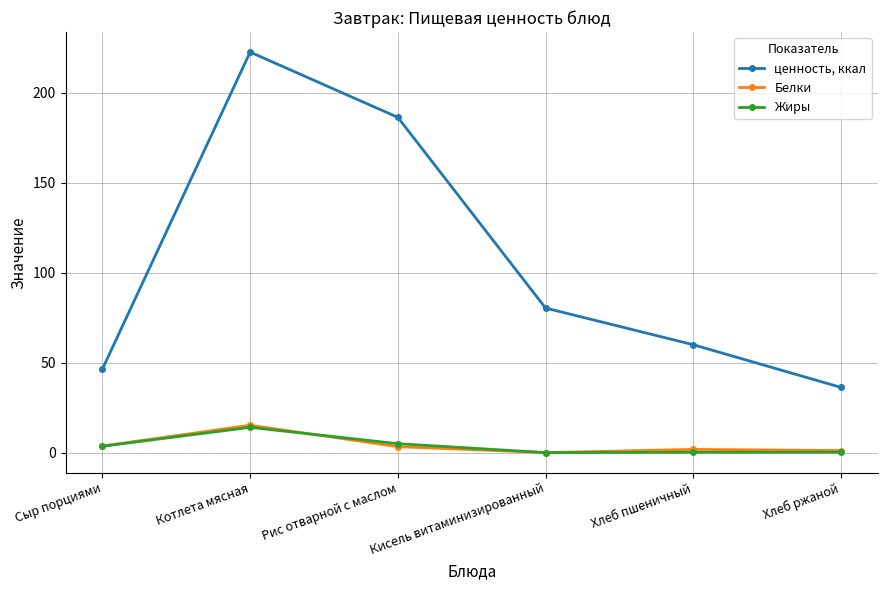

What is the label of the 1st point from the right?

Хлеб ржаной